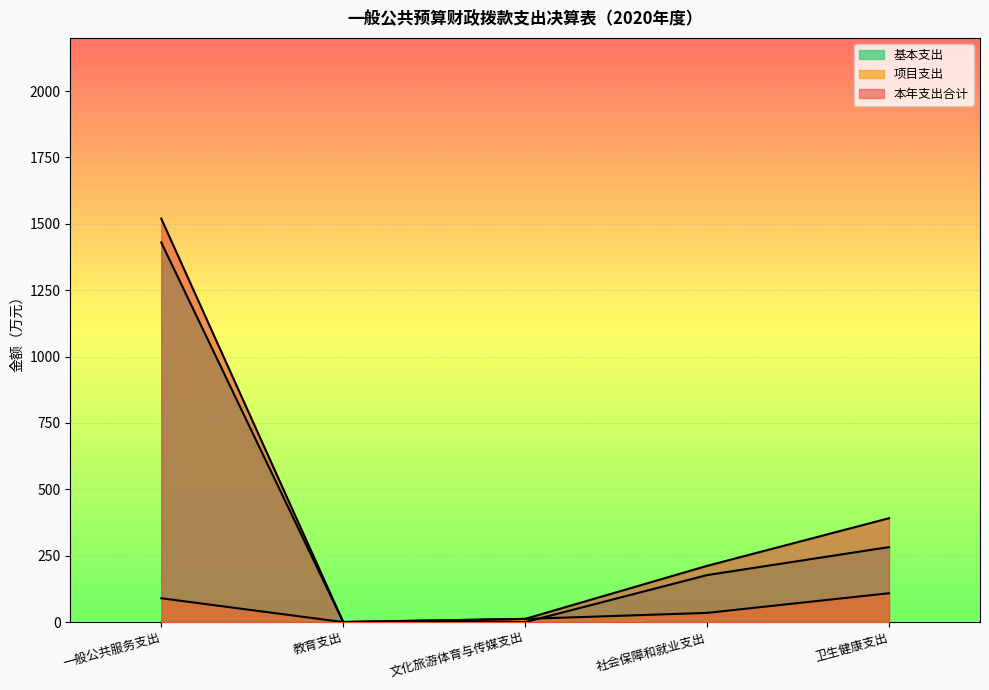

What position from the left is 一般公共服务支出?

1